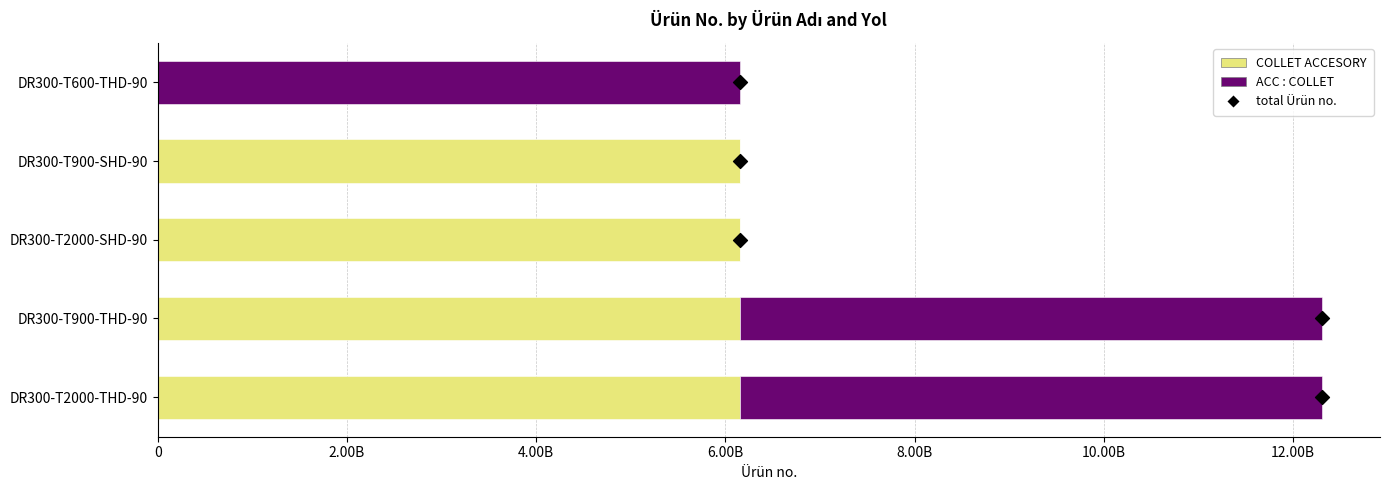

What are all the series names shown in the legend?

COLLET ACCESORY, ACC : COLLET, total Ürün no.